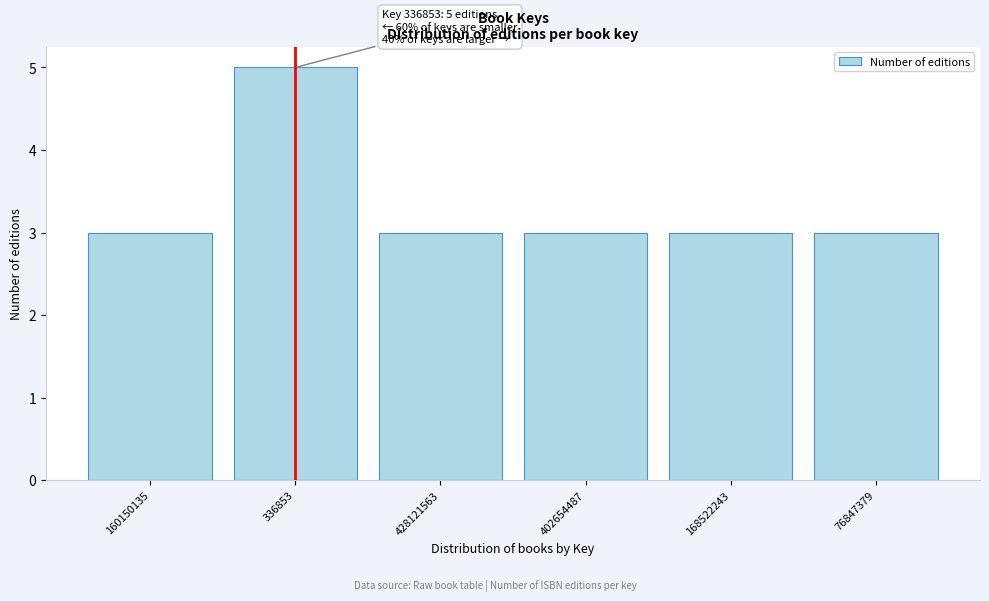

Reading left to right, what are all the values shown in this chart?

160150135=3	336853=5	428121563=3	402654487=3	168522243=3	76847379=3